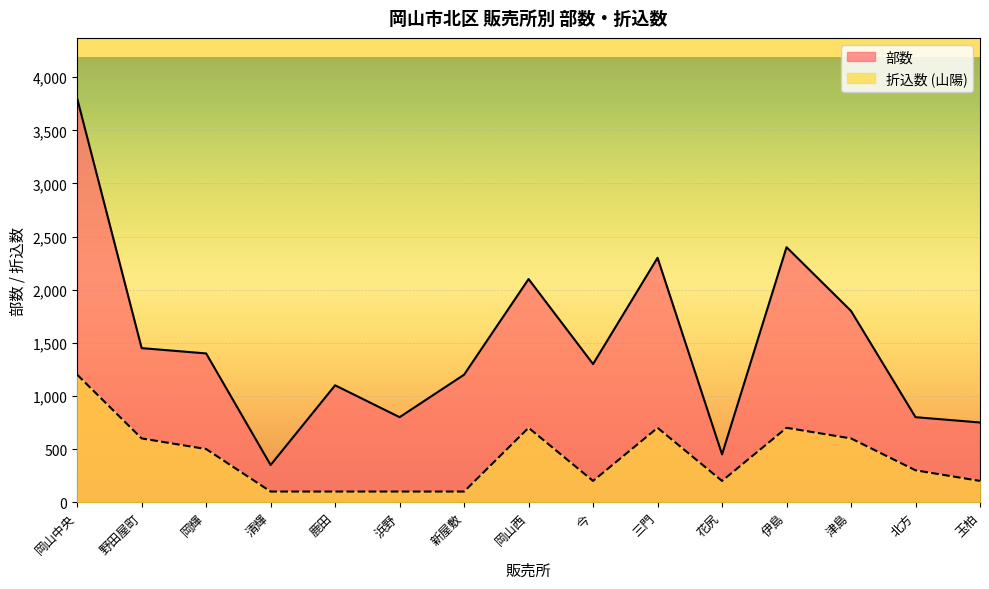

What is the label of the 10th point from the right?

浜野